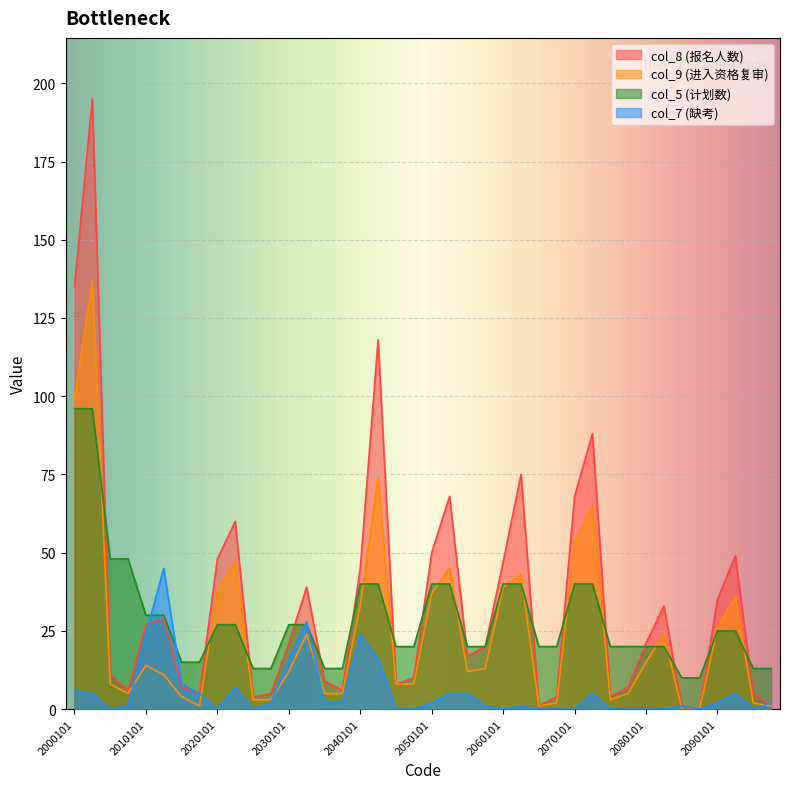

How many times do col_8 and col_7 cross each other?

2